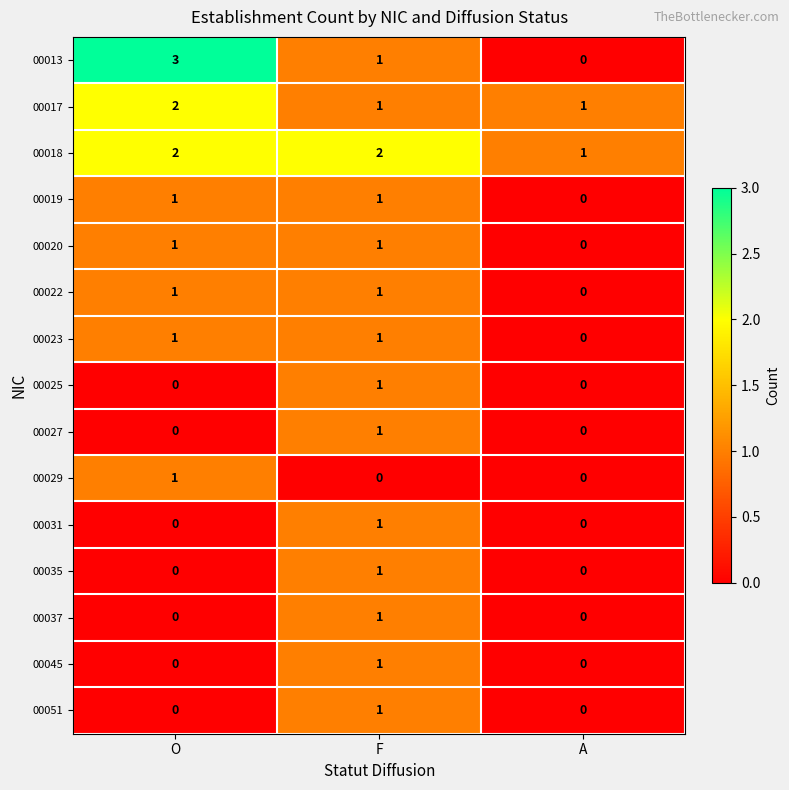

Count the 00013 values in the range 0 to 3.

3